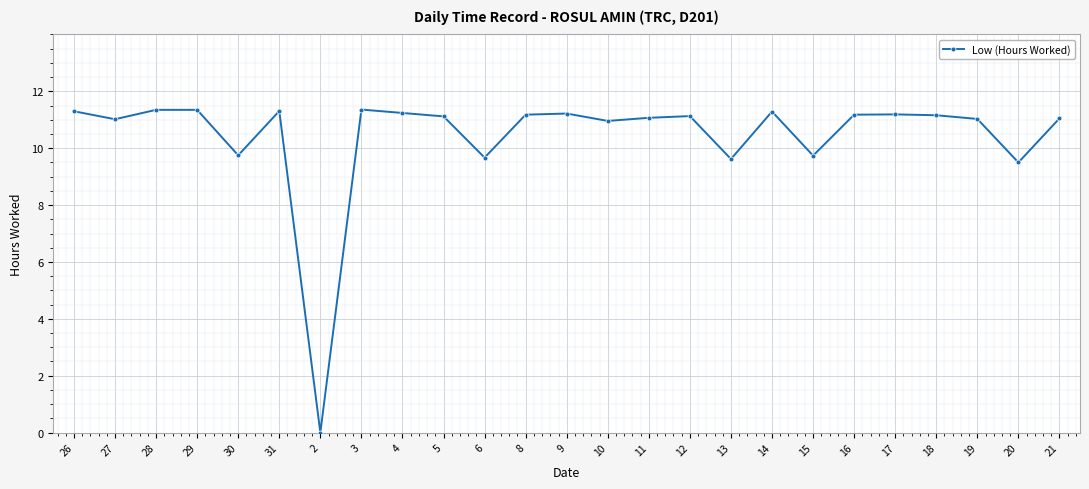

True or false: the data has more than 2 interior local peaks.

True